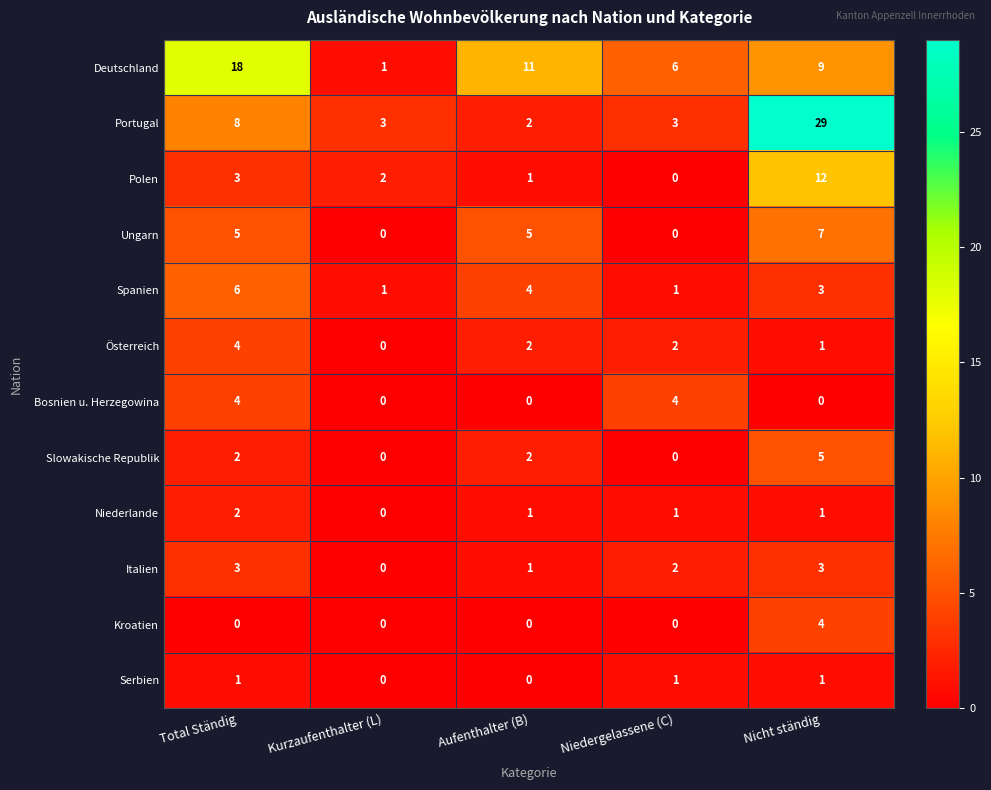

What is the sum of all Spanien values?

15